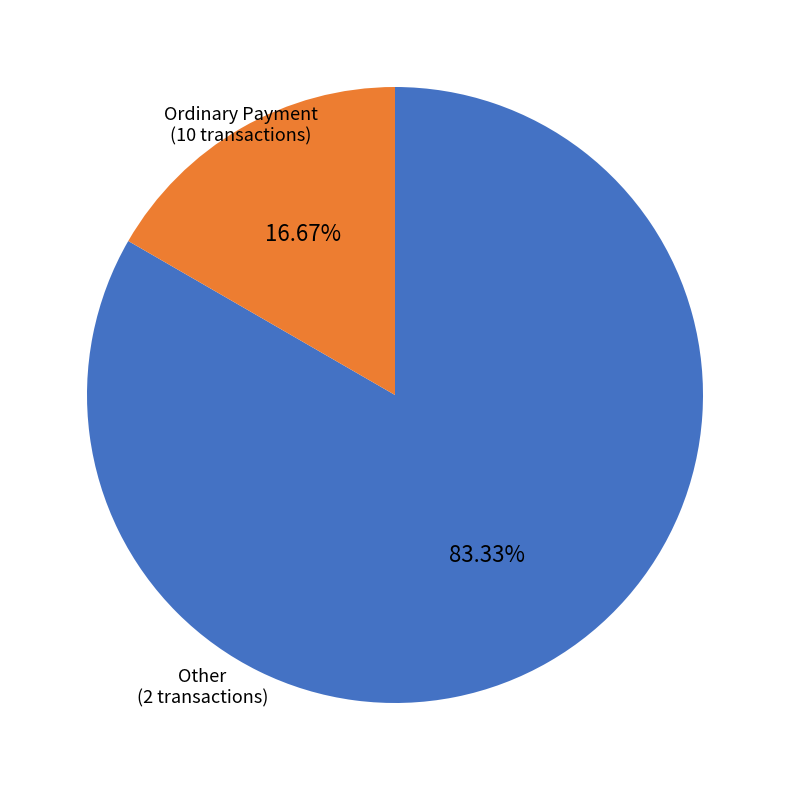

Is there any slice that represents more than half of the pie?

Yes